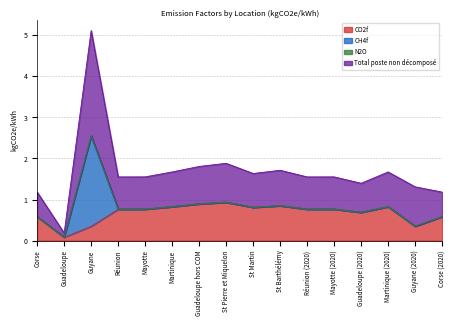

At which category is the sum across all series the highest?

Guyane